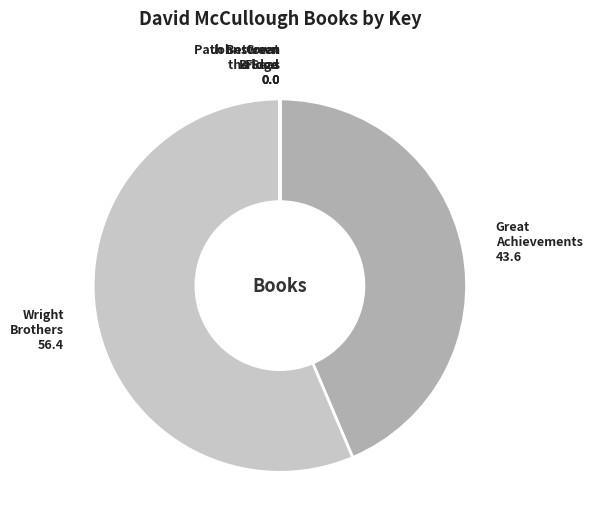

Which slice is the smallest?

Johnstown Flood